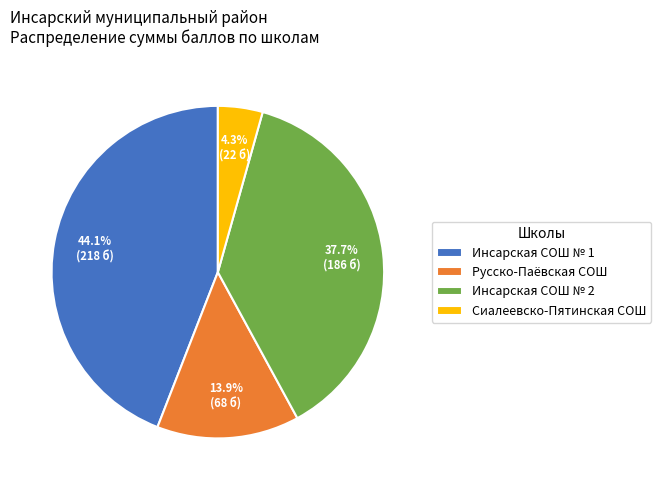

Which slice is the largest?

Инсарская СОШ № 1